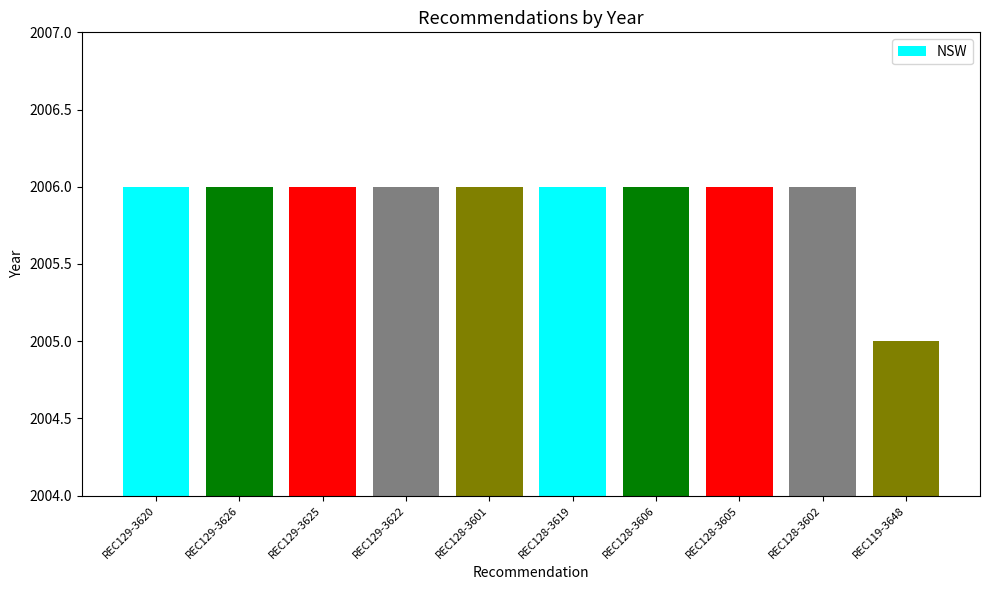

The chart shows a value of 2006 at REC128-3606. True or false?

True